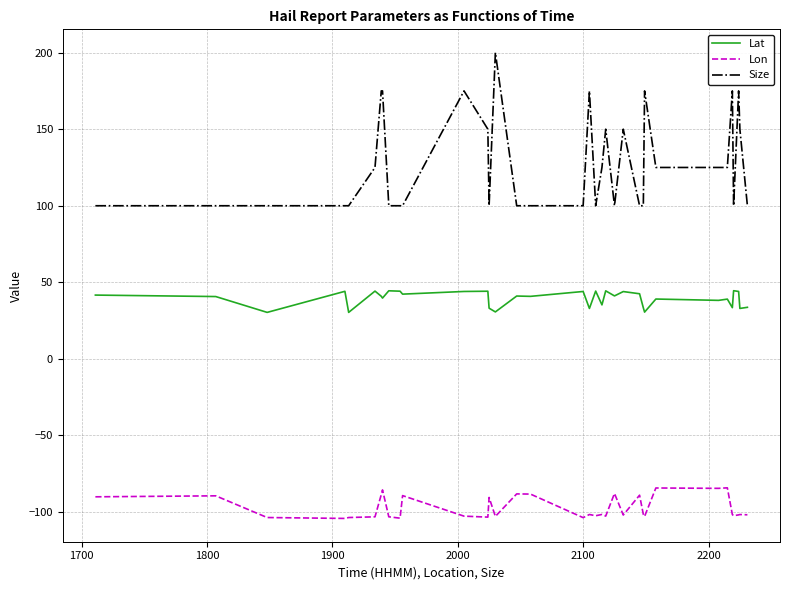

In Lon, how many points are higher than both neighbors (excluding endpoints)?

12